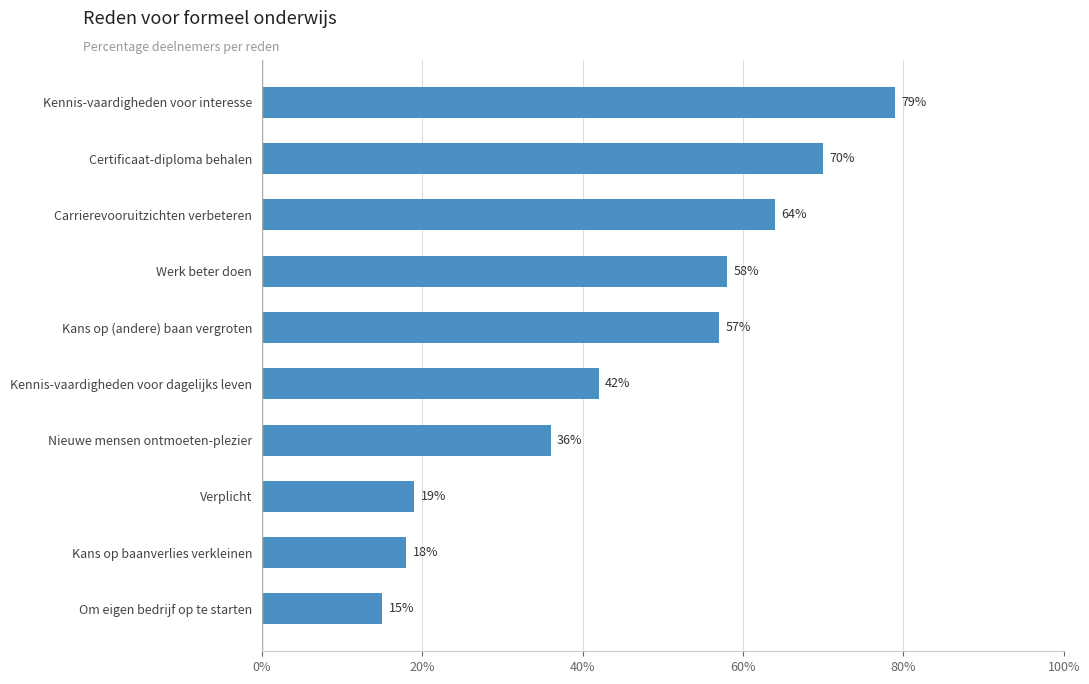

What is the average value?

46